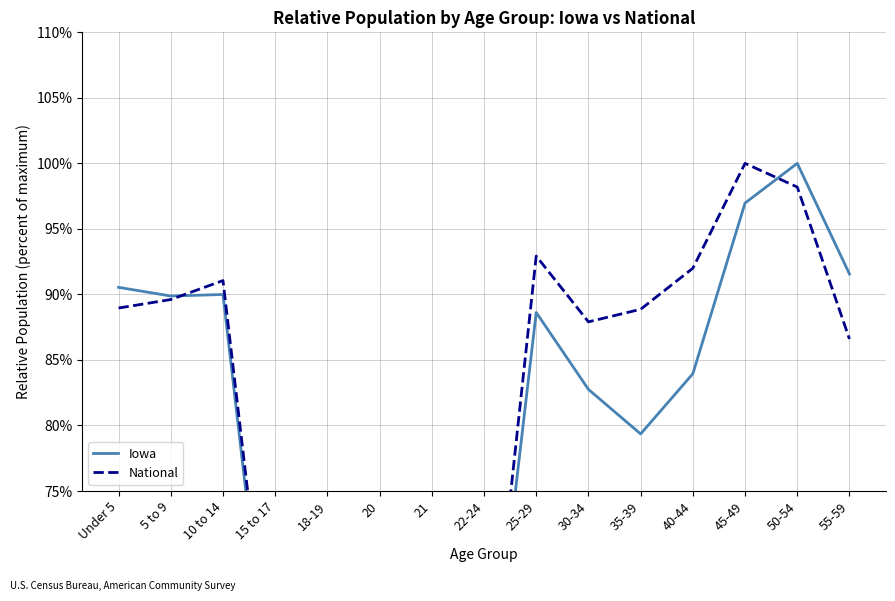

In National, how many points are lower than both neighbors (excluding endpoints)?

2